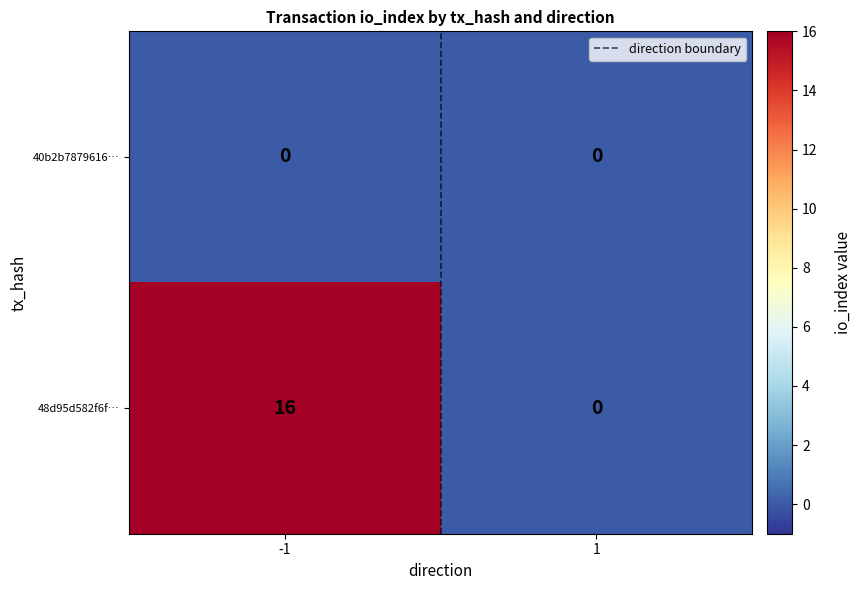

What is the difference between the highest and lowest values at -1?

16